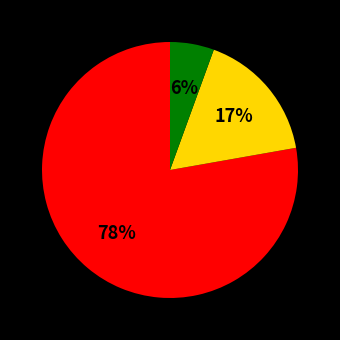

To the nearest percent, what is the average slice percentage?

33%